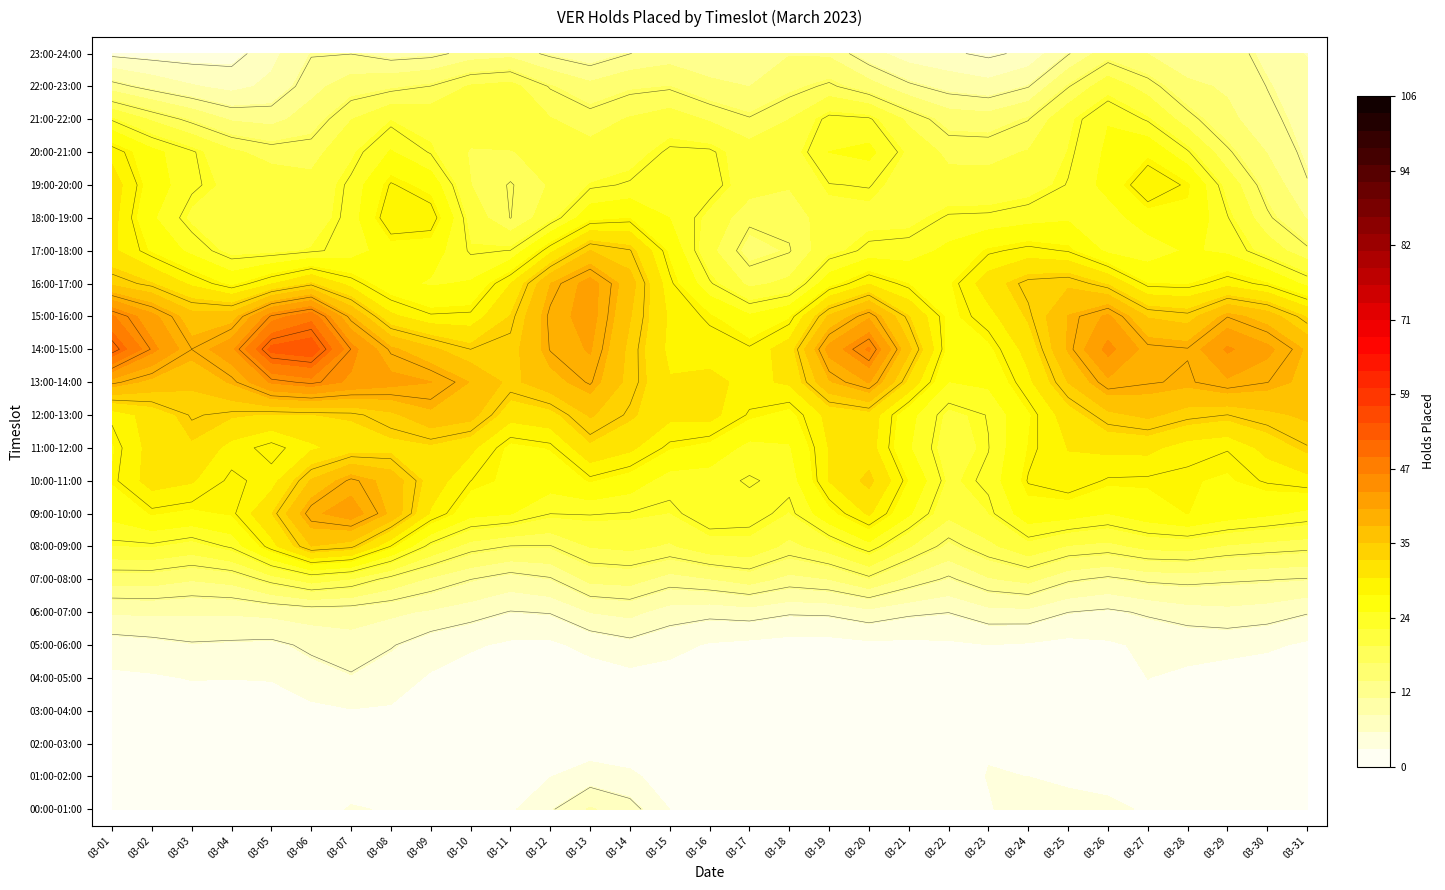

What is the difference between the highest and lowest values at 29?

45